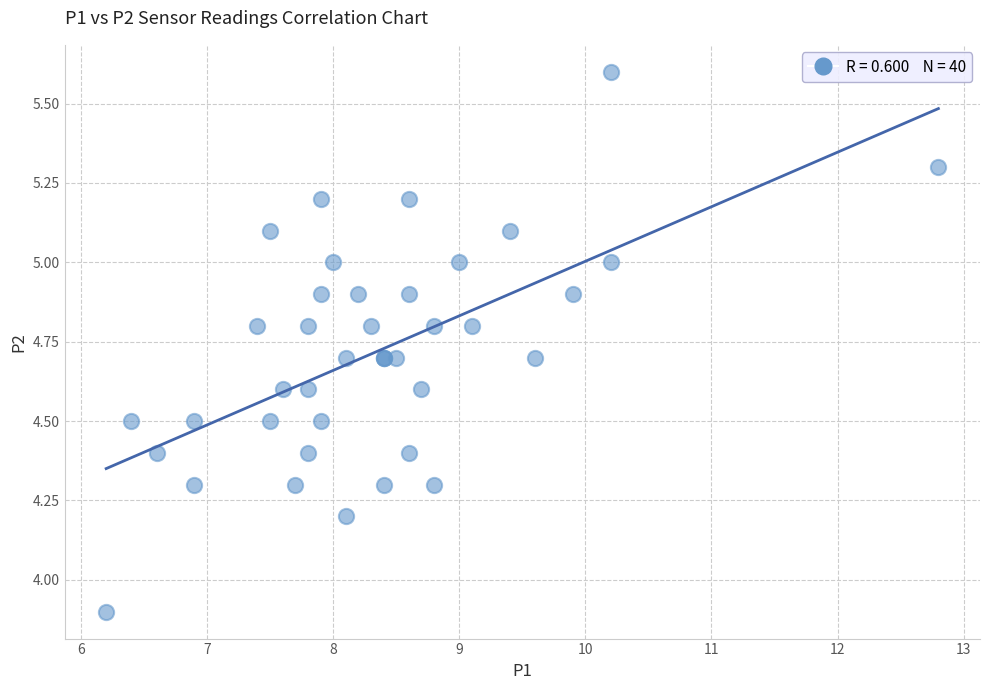

What Y value in the scatter plot is closest to 4?

3.9